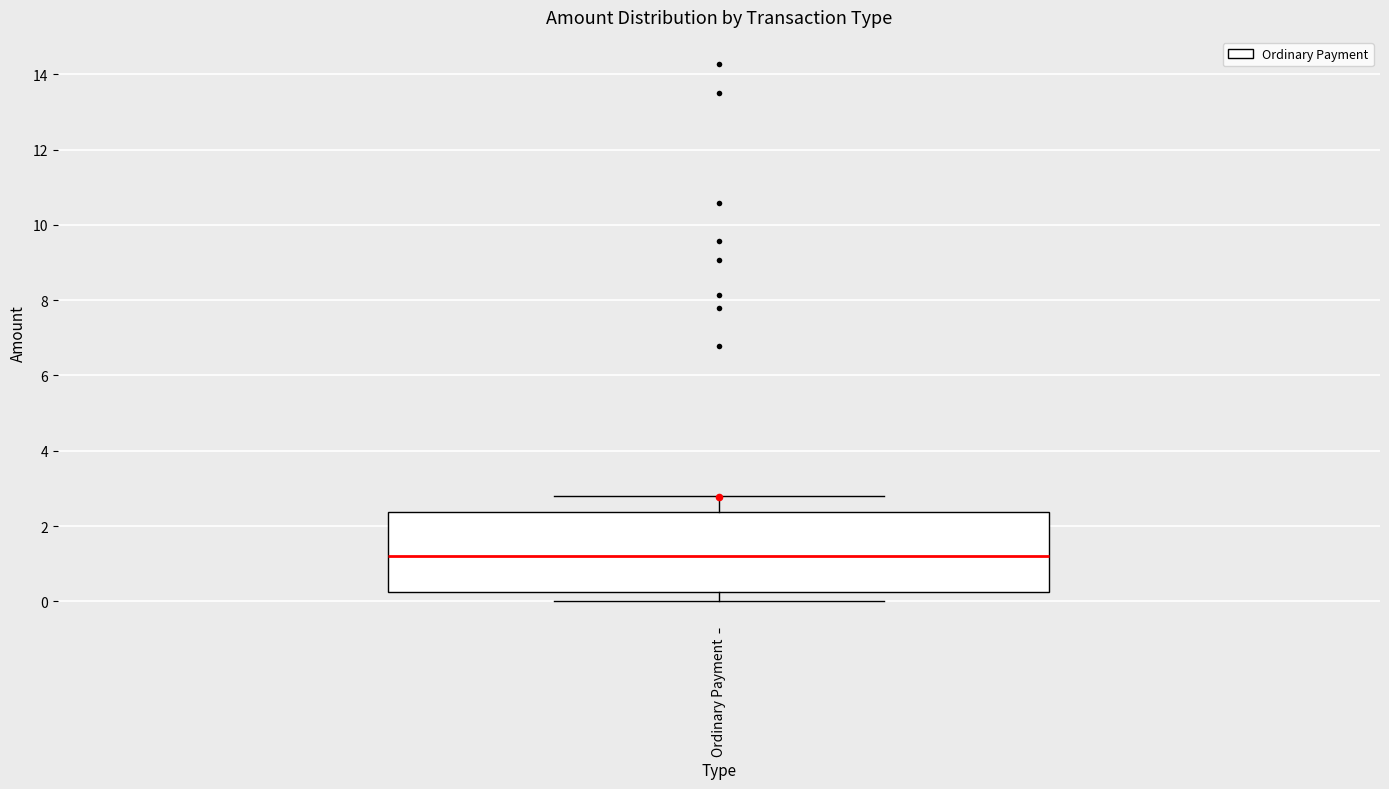

Read this box plot against the y-axis: the position of the median line, the range covered by the box, and the ends of both whiskers. The values are not printed on the chart, so give them approximately, as read against the axis.

median 1.2, box 0.2 to 2.4, whiskers 0.0 to 2.8